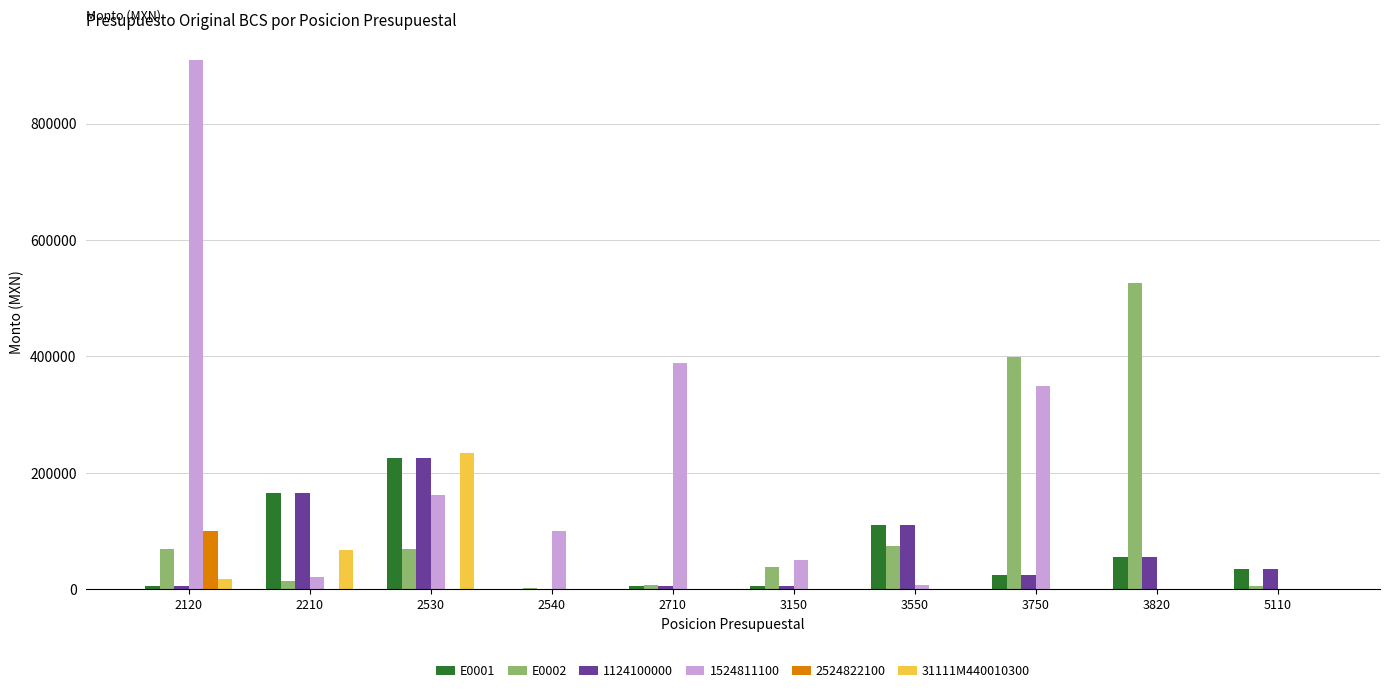

The value of 2524822100 at 3750 is 56472.5. True or false?

False